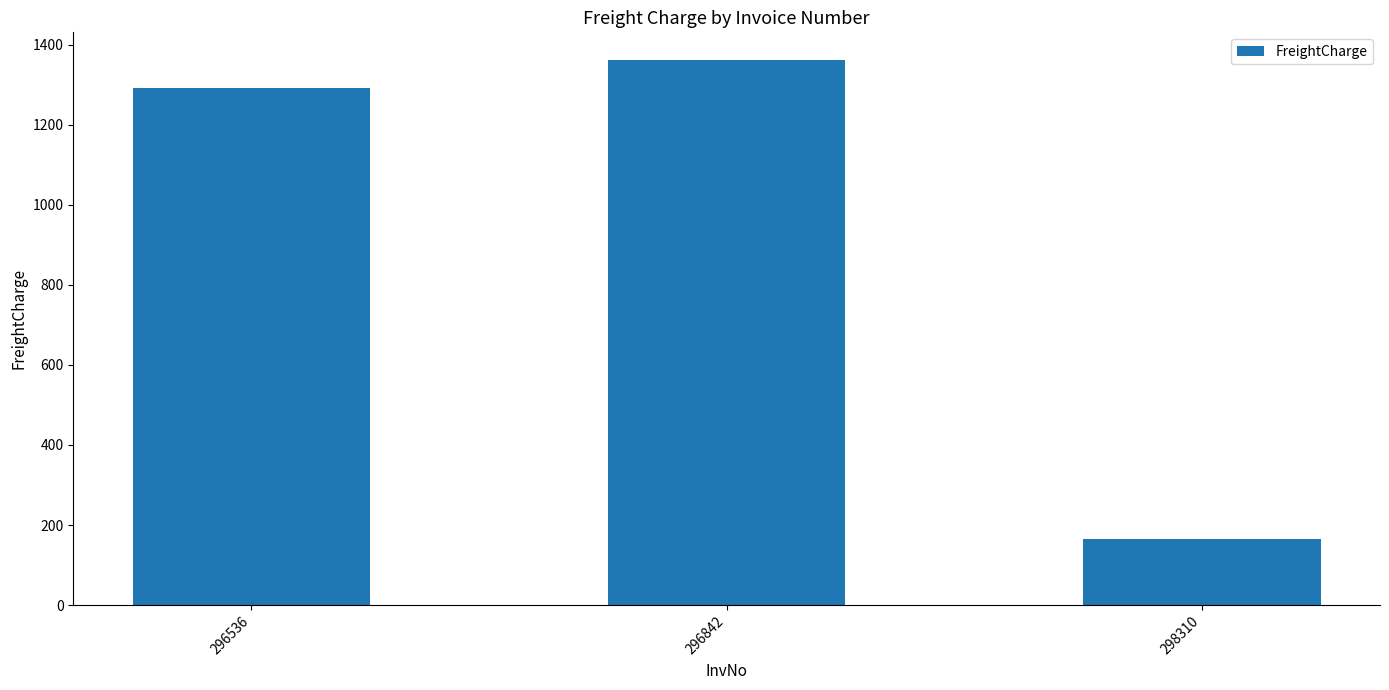

What is the ratio of the value at 296536 to the value at 296842?

0.9